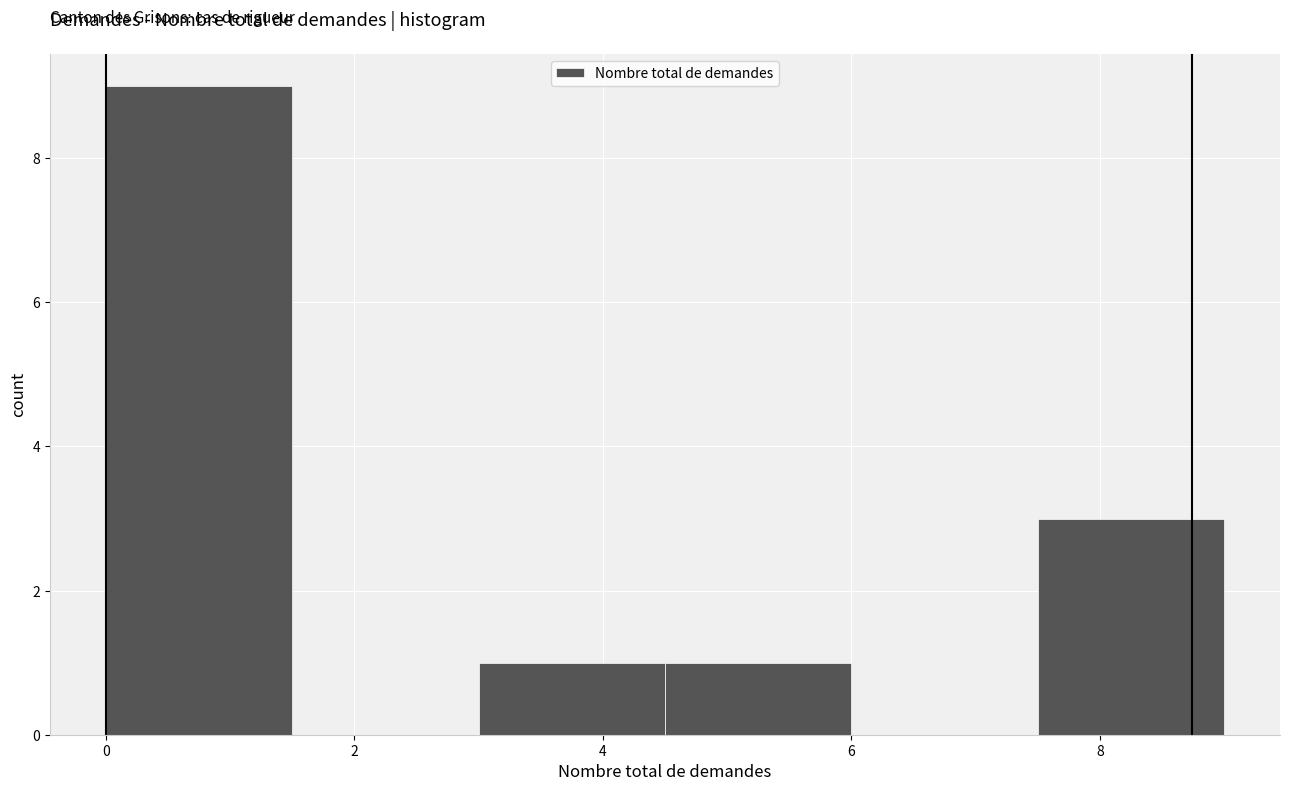

What is the height of the bar covering 7.5 to 9.0 on the x-axis? Neither the bar edges nor the heights are printed on the chart, so give them approximately, as read against the axes.

3